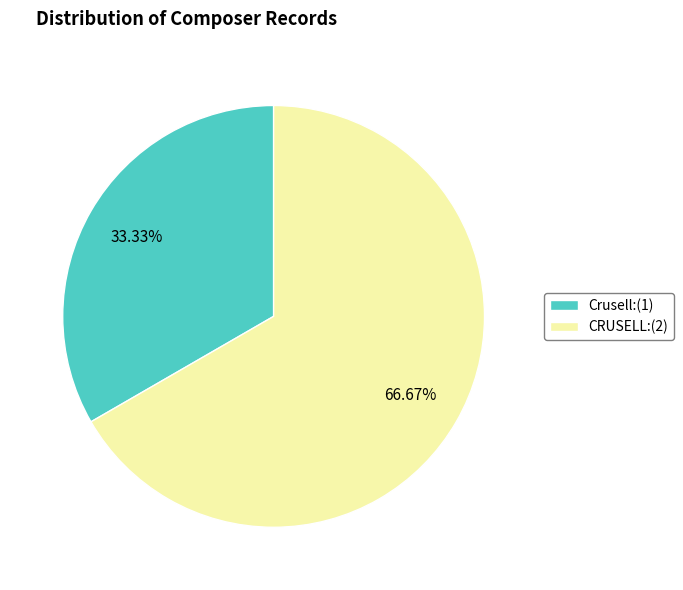

Count the number of slices in the pie.

2